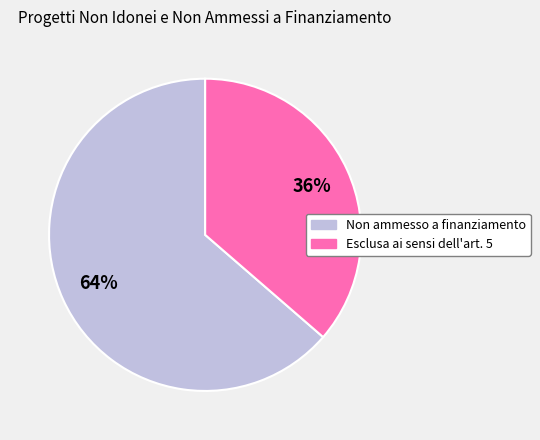

Count the number of slices in the pie.

2